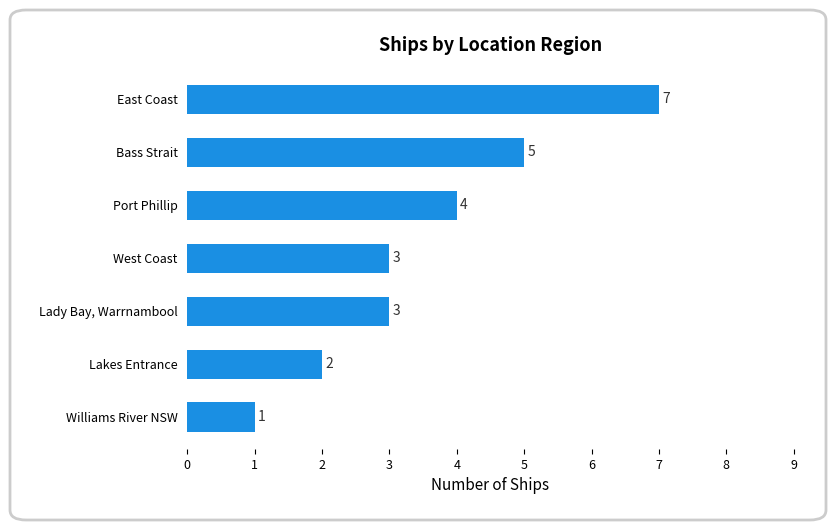

What is the greatest value displayed?

7